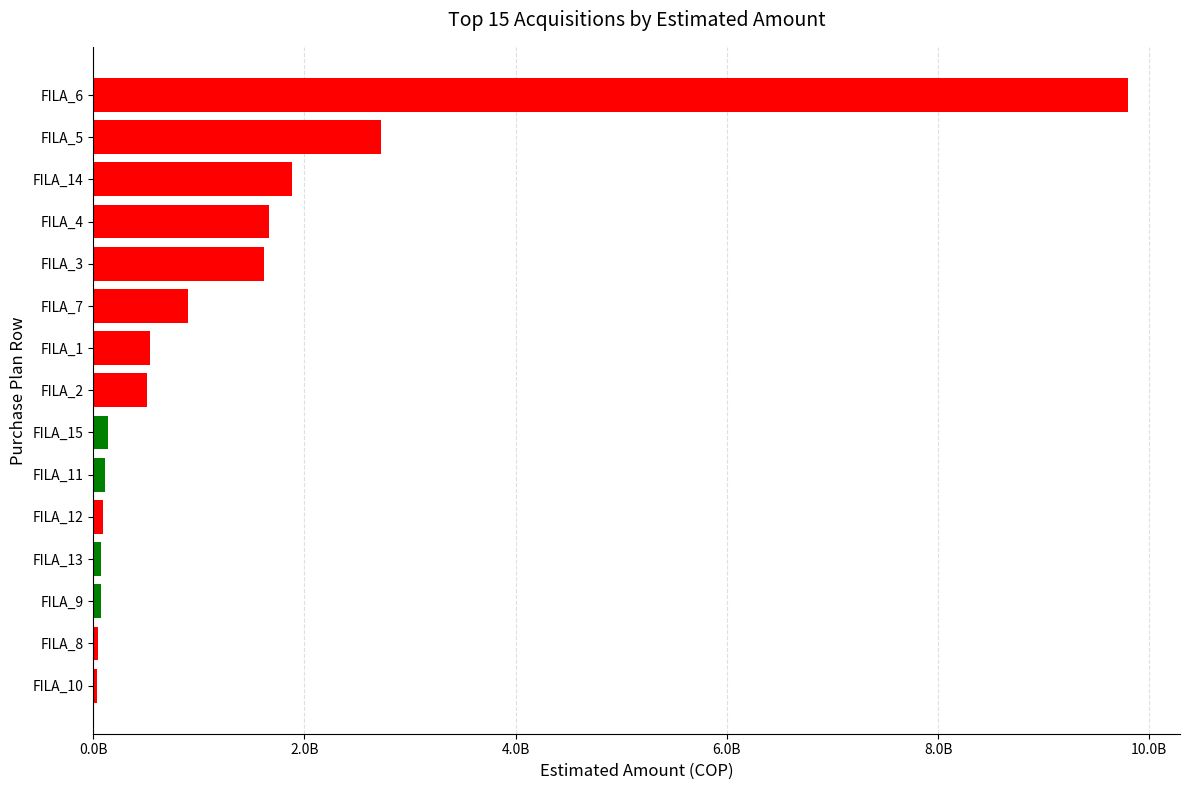

What is the difference between the maximum and minimum values?

9759146630